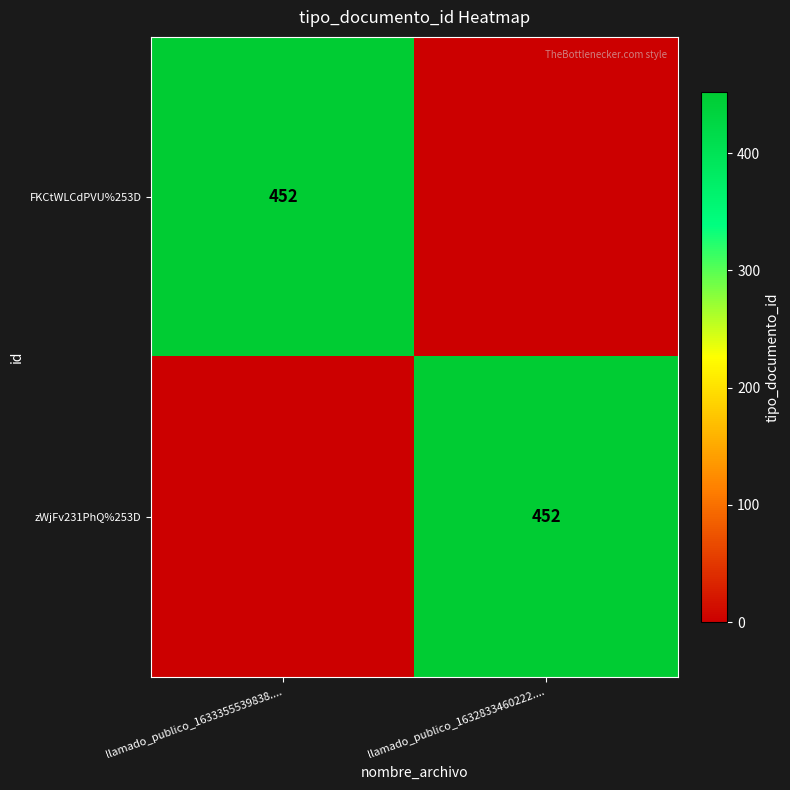

The value of zWjFv231PhQ%253D at llamado_publico_1632833460222.... is 615. True or false?

False